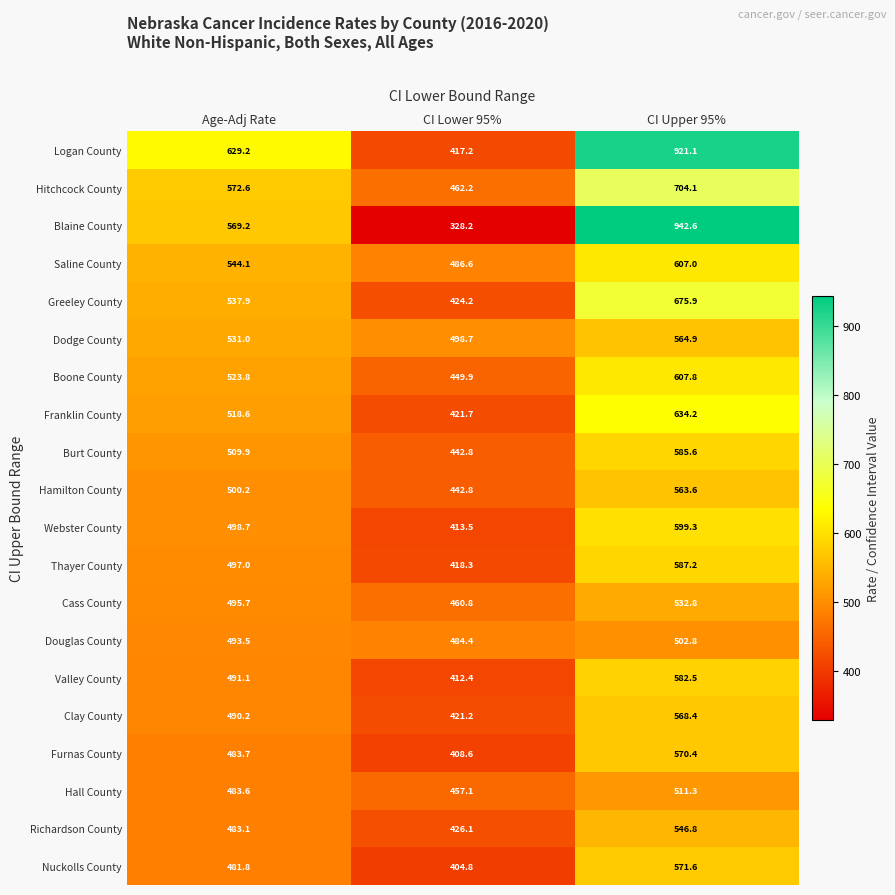

Which label corresponds to the smallest value in the chart?

CI Lower 95%